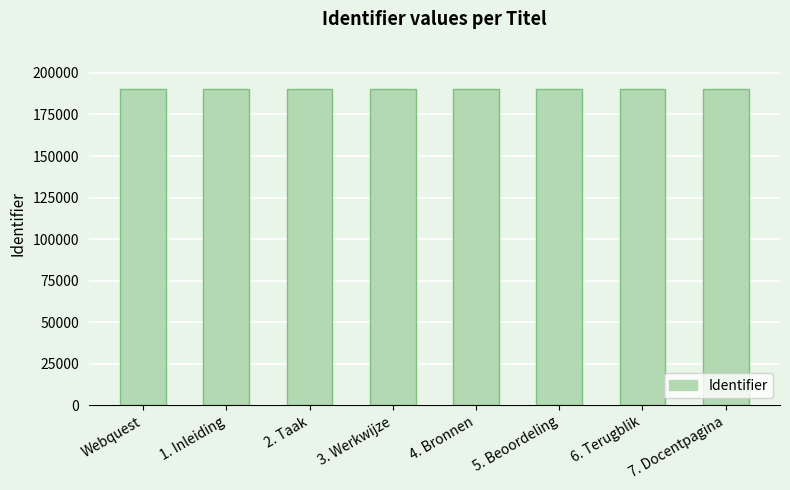

What is the change in value from Webquest to 2. Taak?

+3